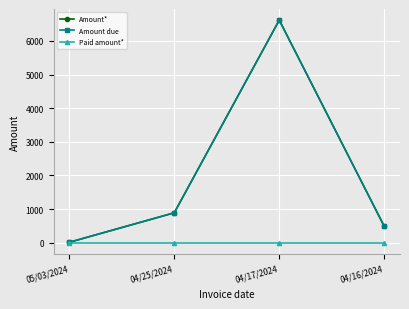

Rank the categories by Amount due value from lowest to highest.

05/03/2024, 04/16/2024, 04/25/2024, 04/17/2024